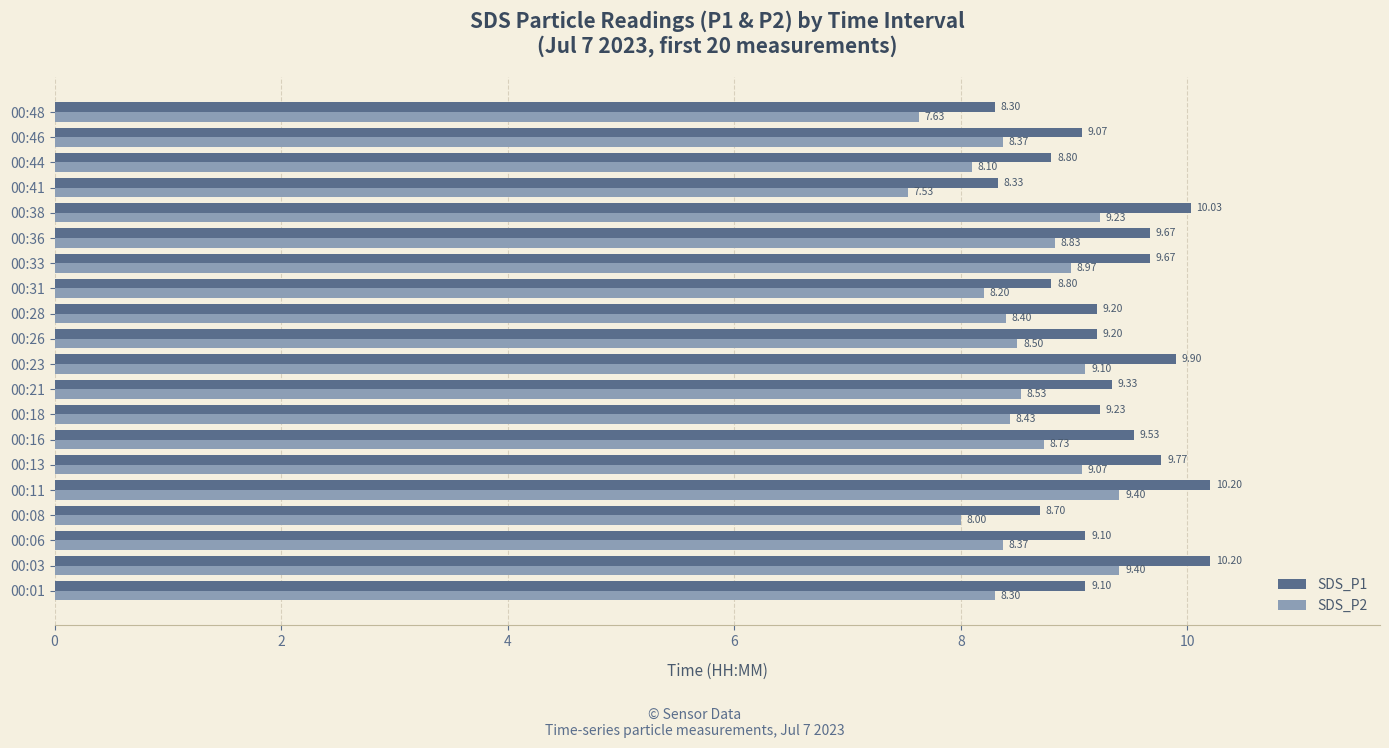

How many data points in SDS_P1 are above 9?

15